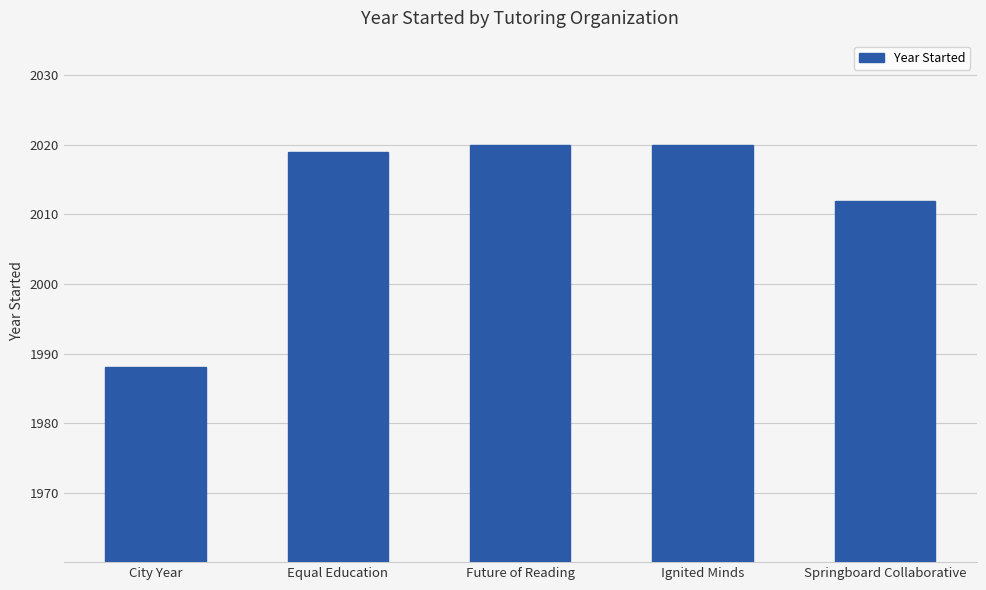

What is the sum of the values at City Year and Ignited Minds?

4008